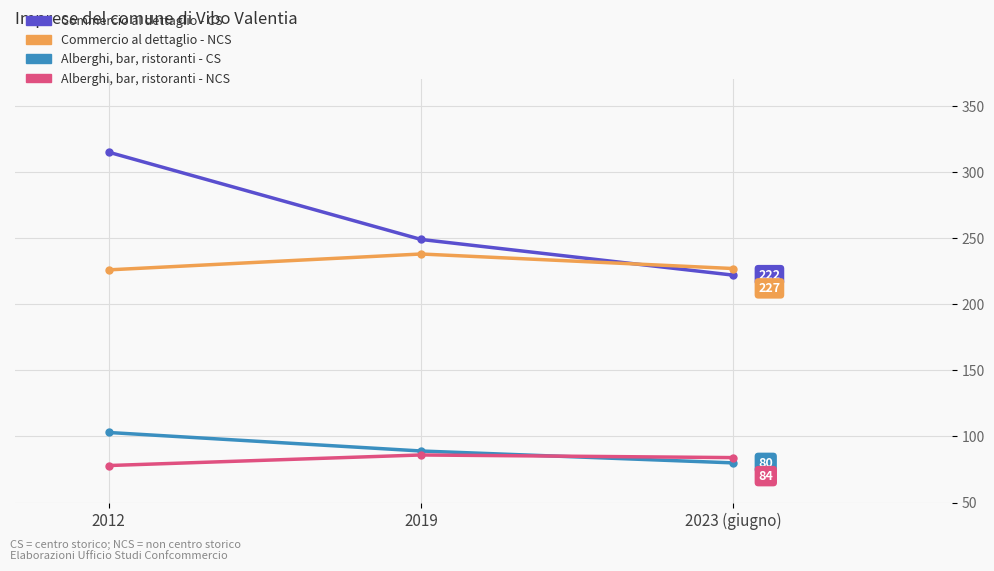

What is the sum of the Commercio al dettaglio - NCS values at 2023 (giugno) and 2019?

465